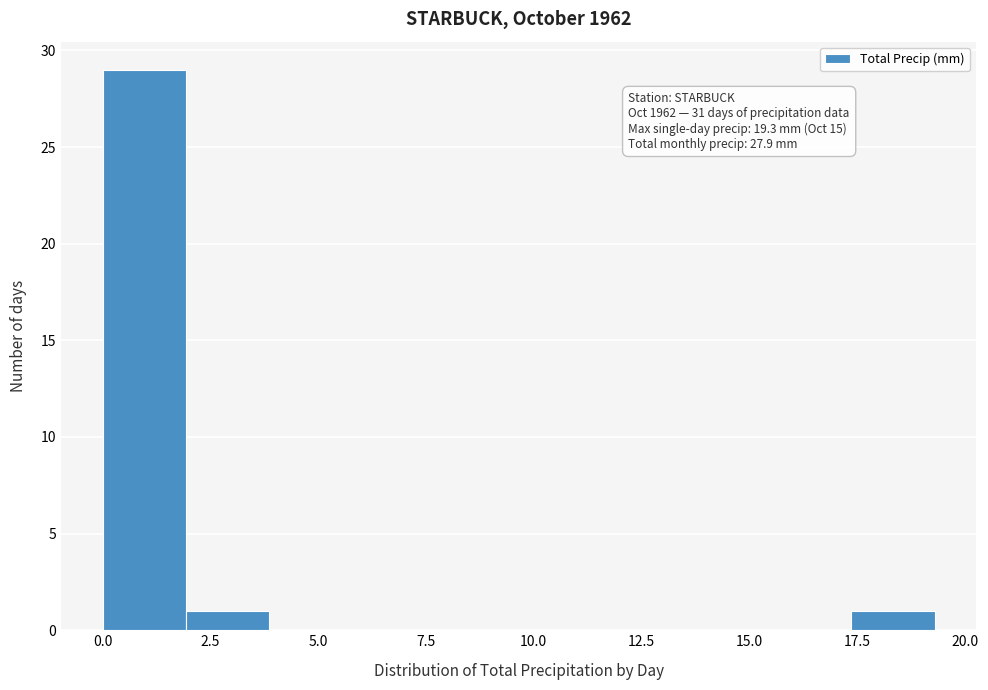

Around what value on the x-axis is the tallest bar? Give the approximate position of its centre, as read against the axis.

1.0